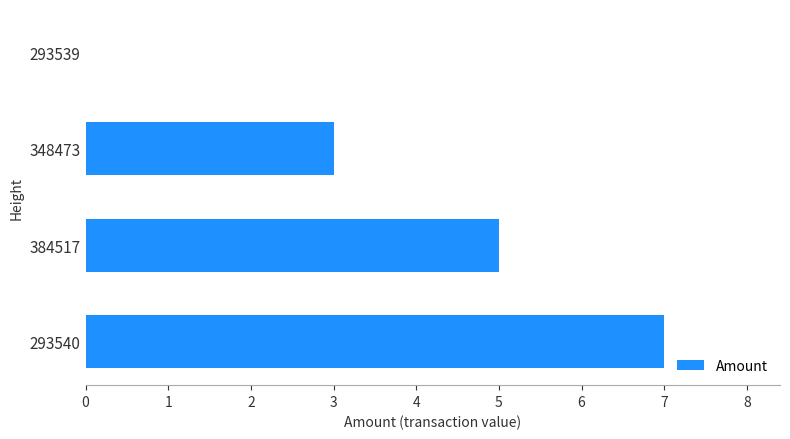

Count the number of data series in this chart.

1